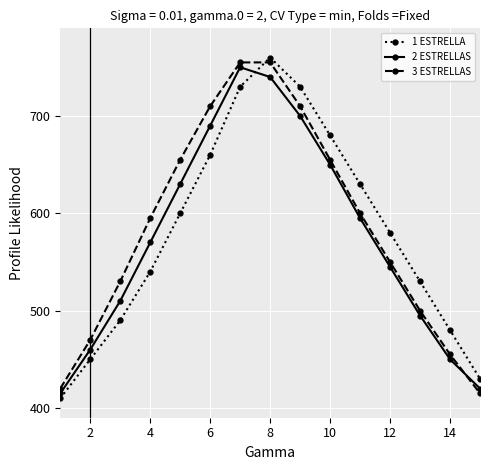

What is the difference between the maximum and minimum values in the 2 ESTRELLAS series?

335